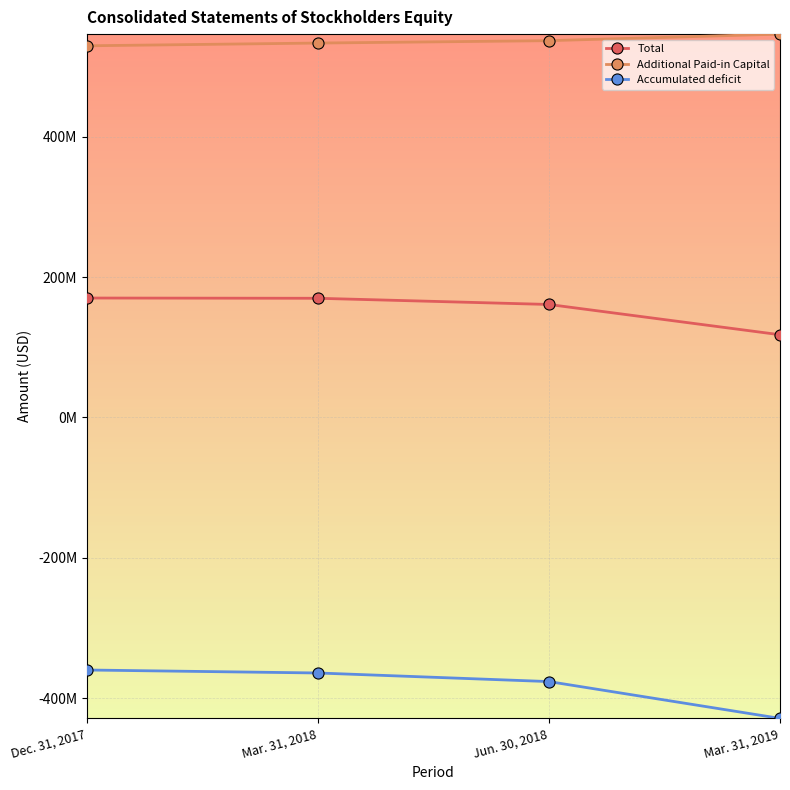

What is the sum of the Accumulated deficit values at Mar. 31, 2019 and Jun. 30, 2018?

-805033000